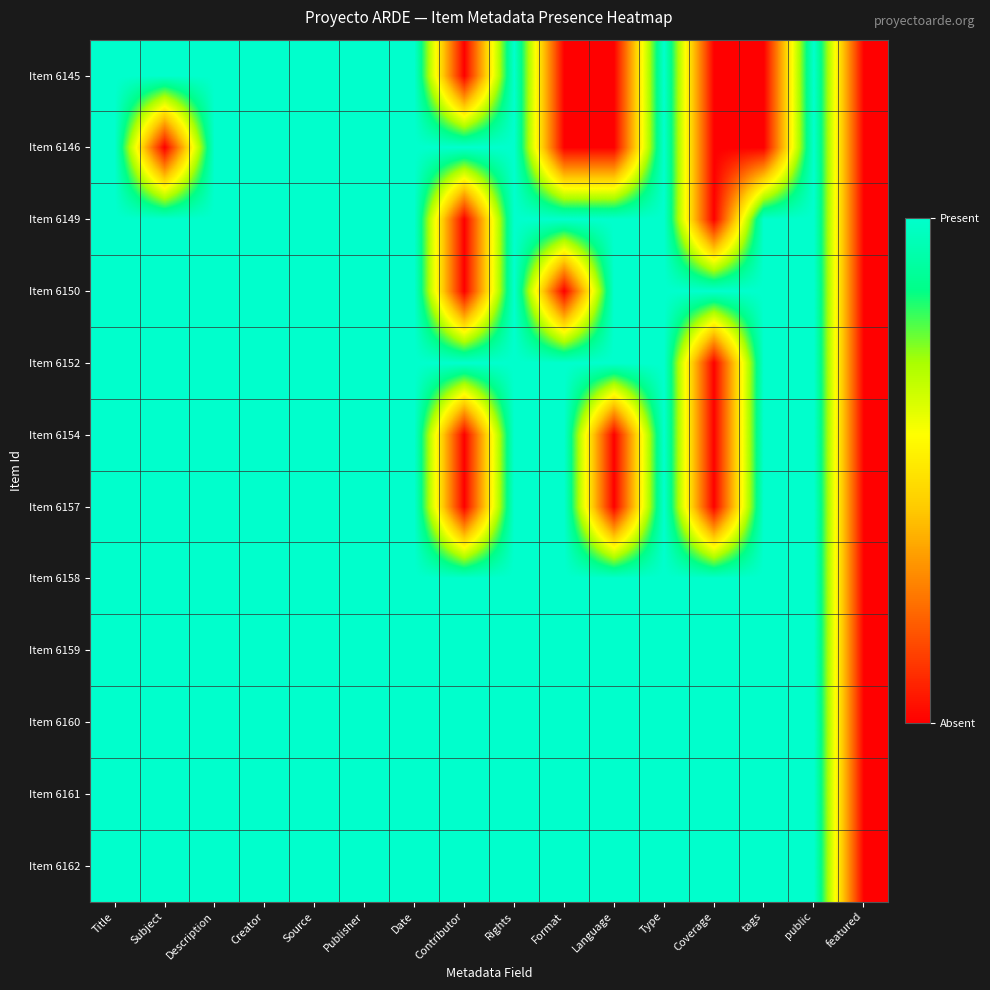

Which category has the lowest value across all series?

Contributor